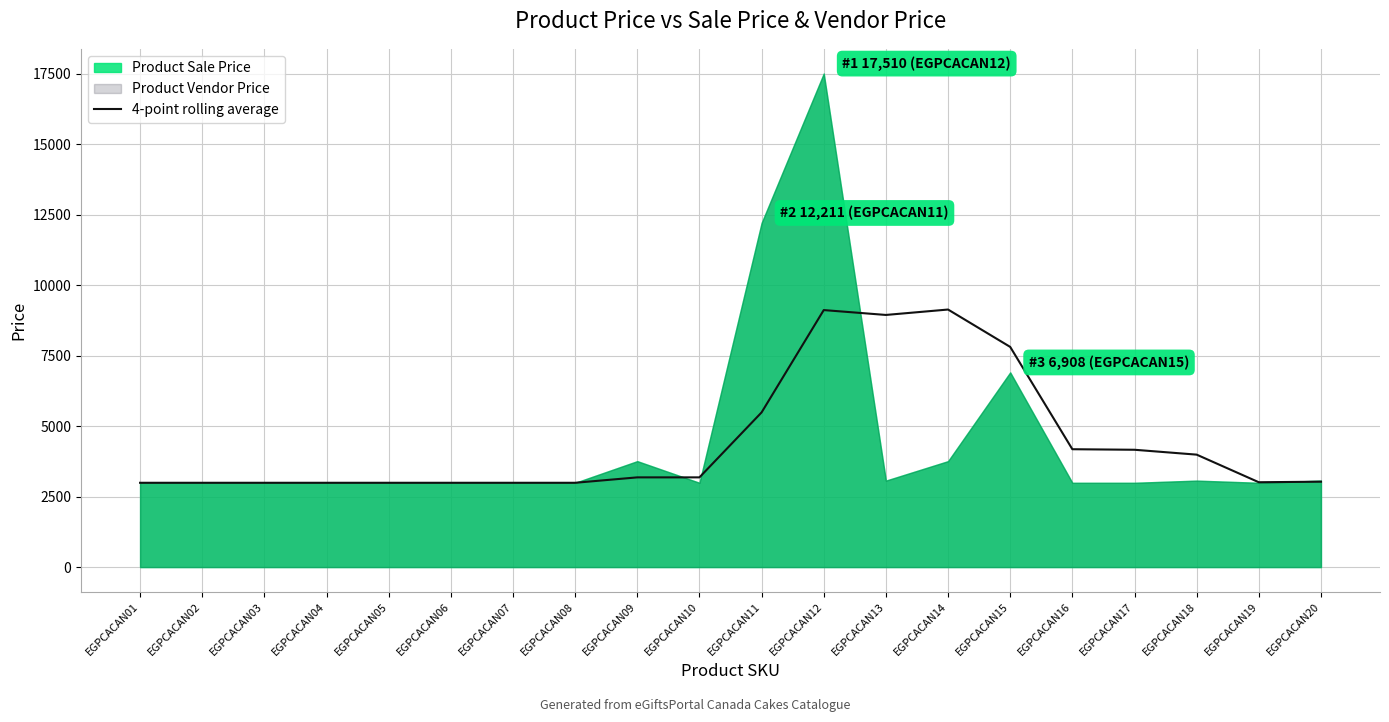

Between EGPCACAN16 and EGPCACAN09, which is larger?

EGPCACAN16